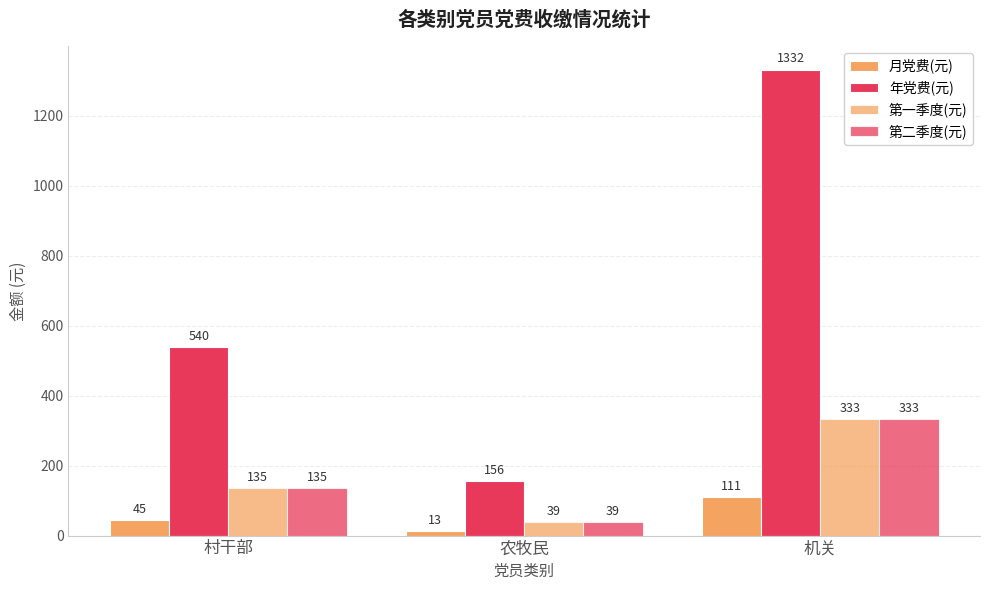

How many bars are there in each group?

4